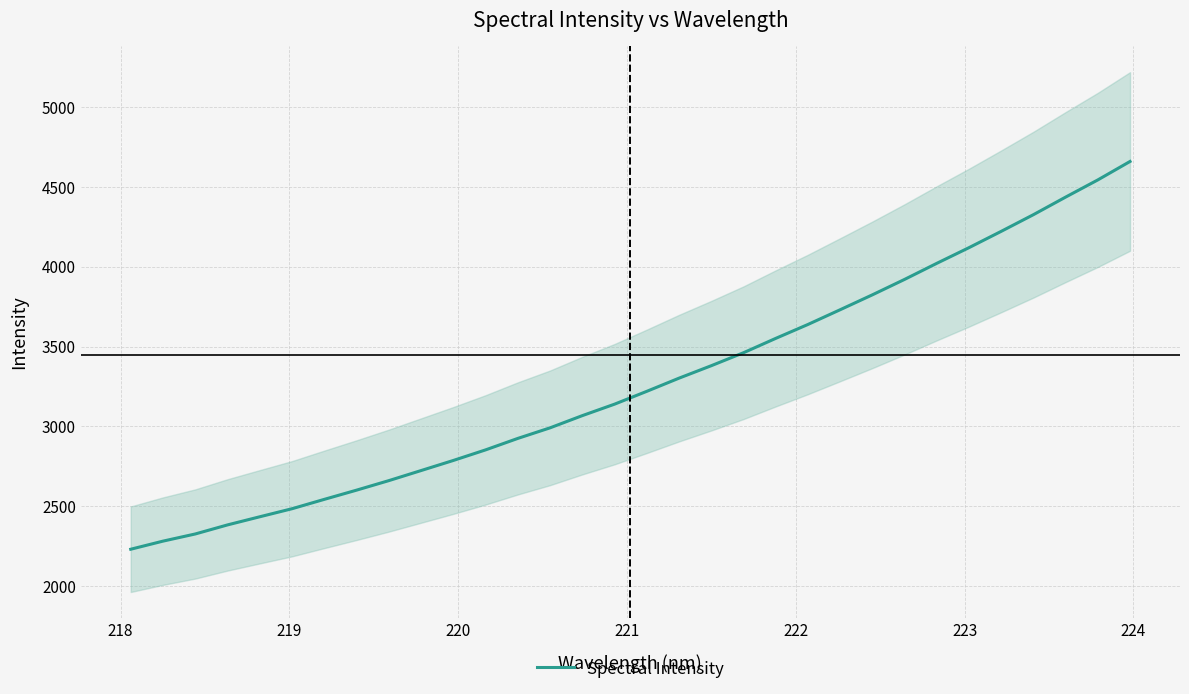

What is the average value?

3274.8